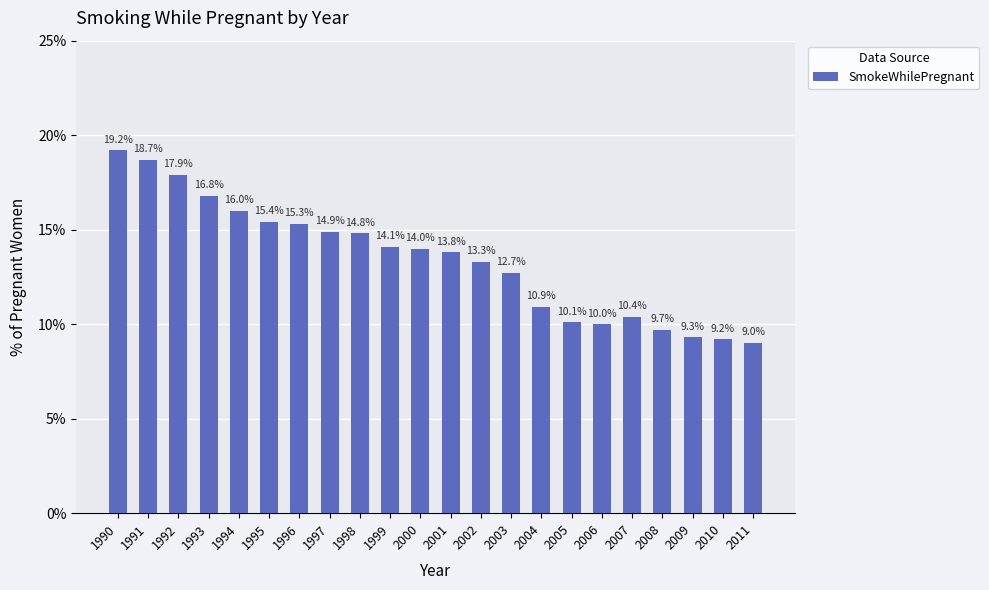

Rank the categories by value from lowest to highest.

2011, 2010, 2009, 2008, 2006, 2005, 2007, 2004, 2003, 2002, 2001, 2000, 1999, 1998, 1997, 1996, 1995, 1994, 1993, 1992, 1991, 1990